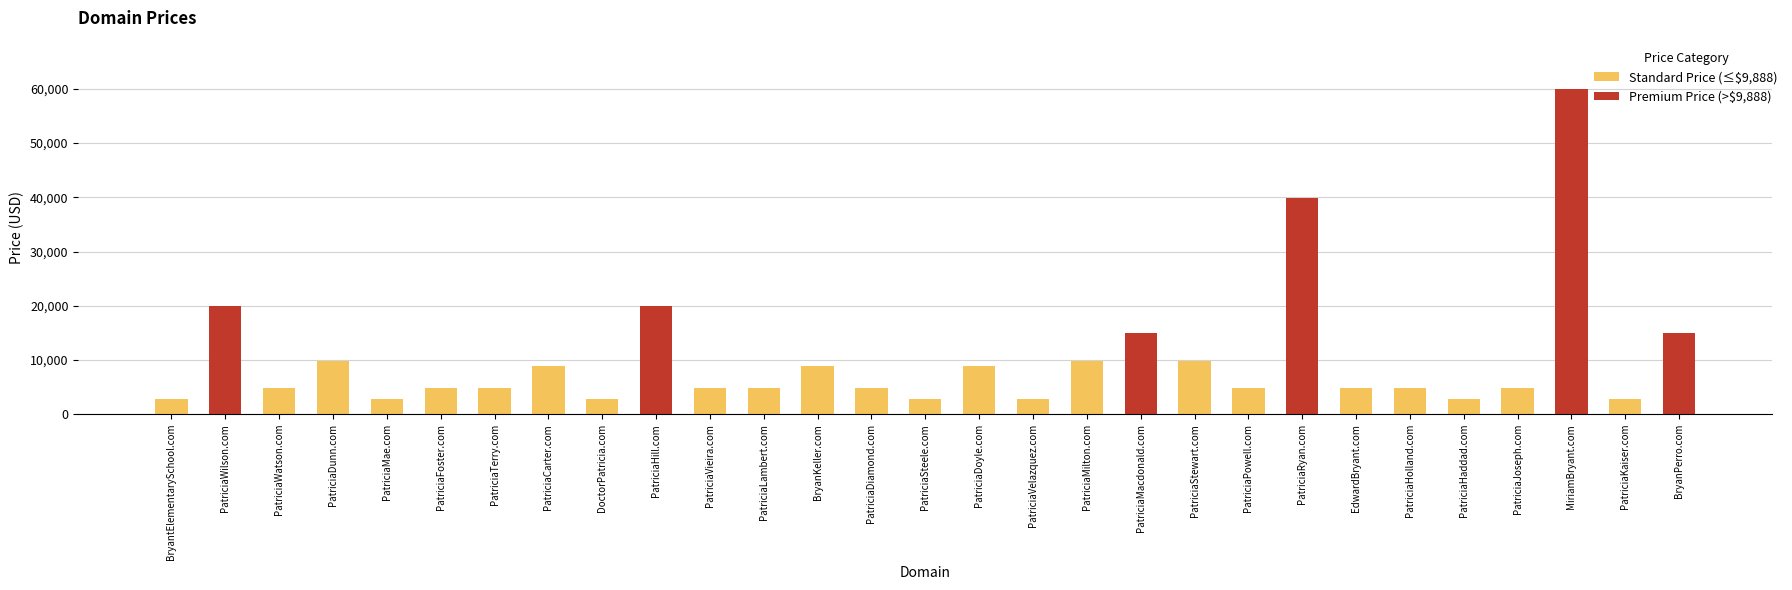

True or false: Standard Price (≤$9,888) has a value of 2888 at PatriciaSteele.com.

True